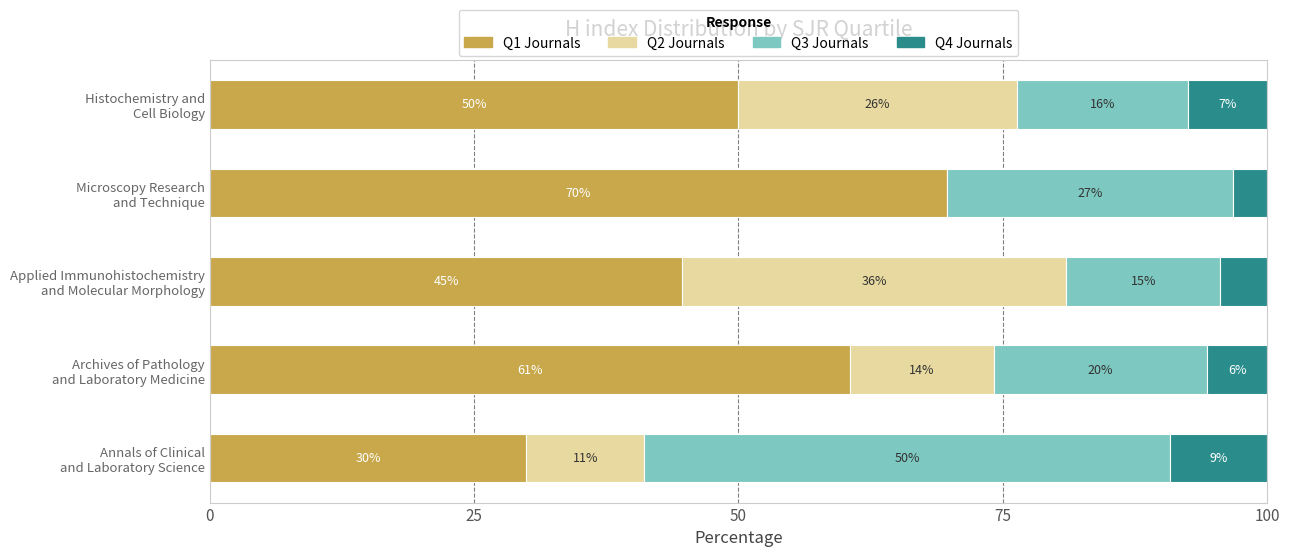

What are all the series names shown in the legend?

Q1 Journals, Q2 Journals, Q3 Journals, Q4 Journals